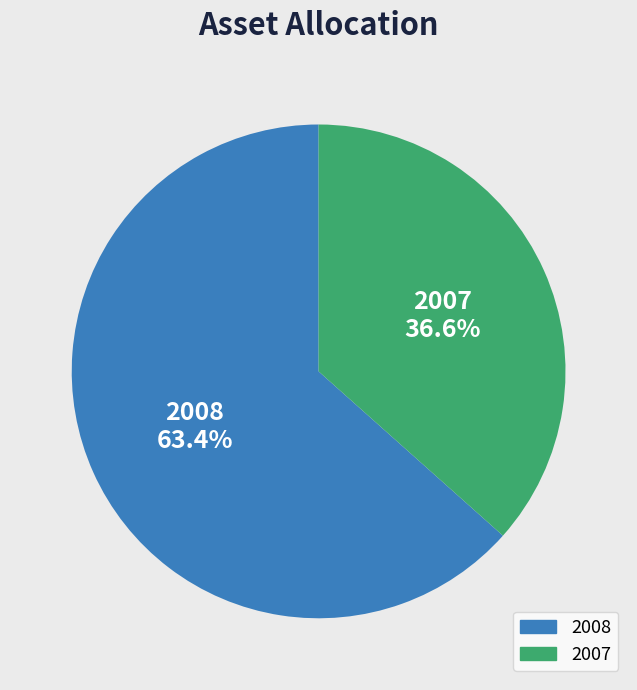

What is the majority slice?

2008